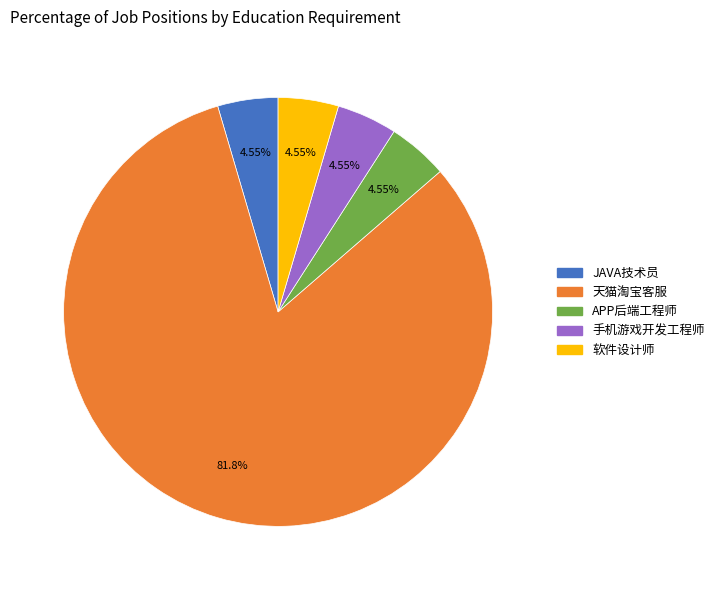

Is there a majority slice in this chart?

Yes